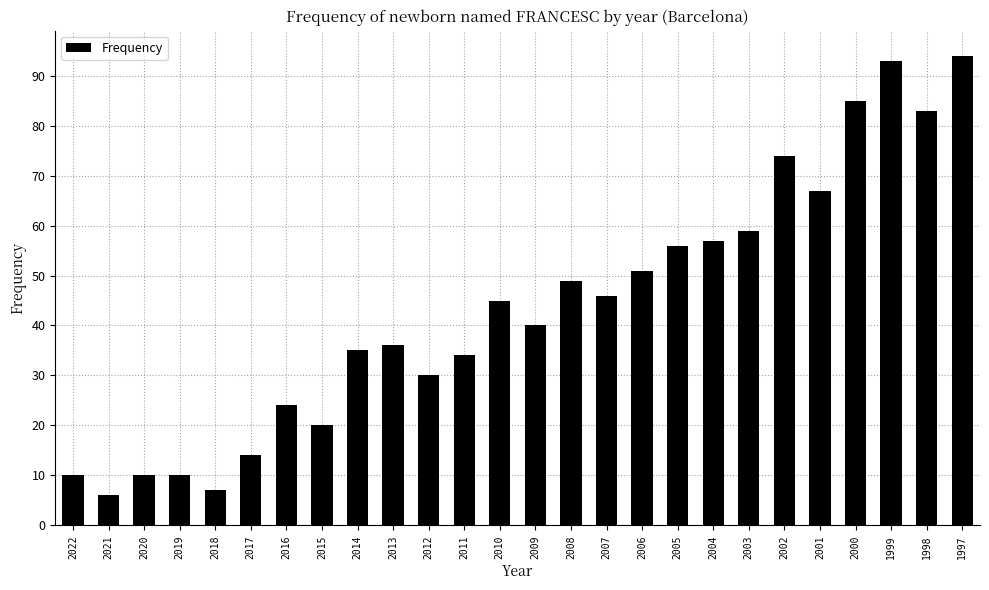

What is the change in value from 2019 to 2009?

+30